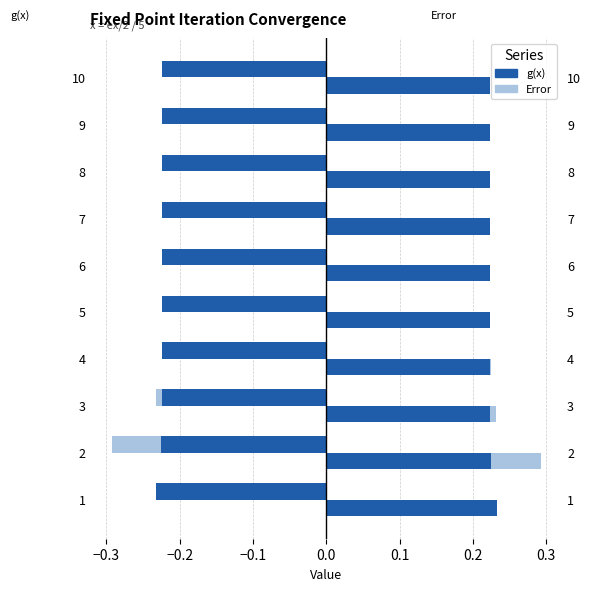

What is the difference between the maximum and minimum values in the Error (Census 2000) series?

0.1